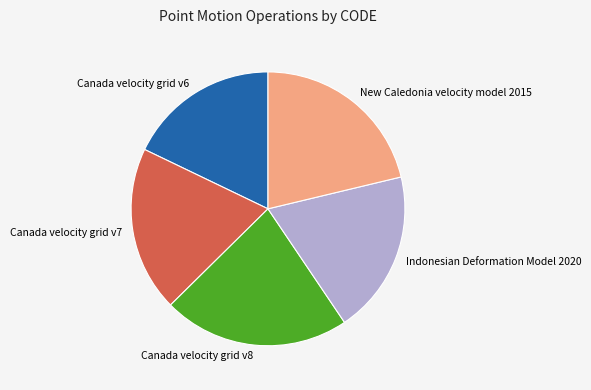

Between Canada velocity grid v8 and New Caledonia velocity model 2015, which is larger?

Canada velocity grid v8